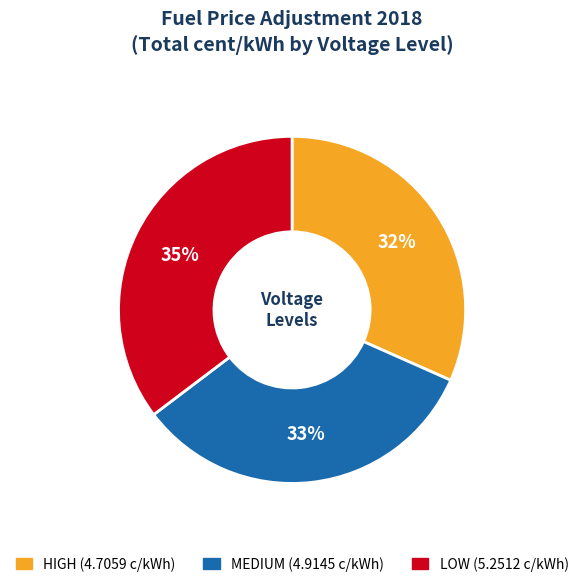

What is the smallest slice in the pie chart?

HIGH